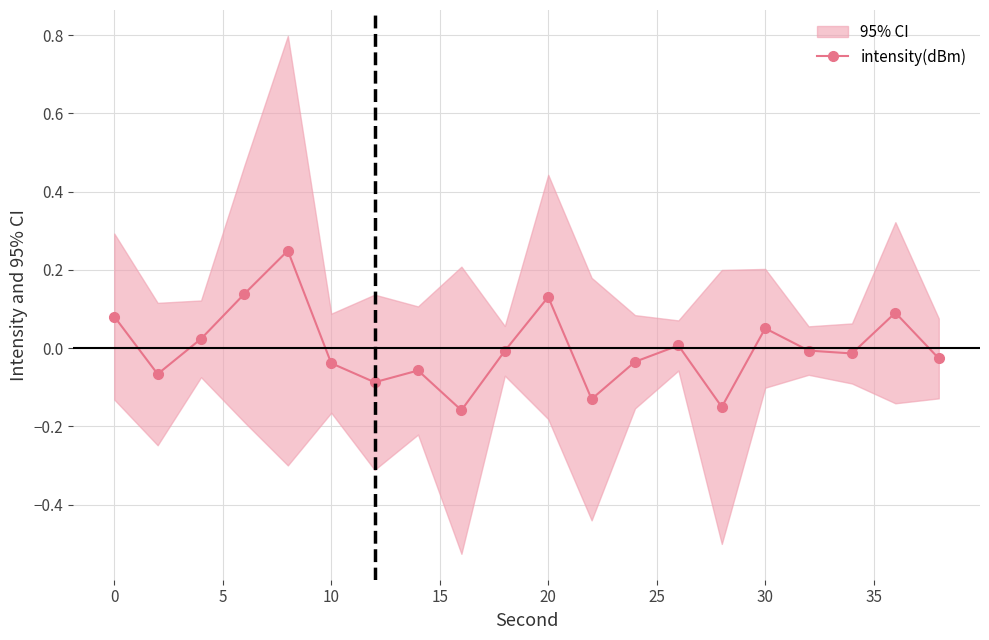

True or false: intensity(dBm) has more than 1 interior local peaks.

True